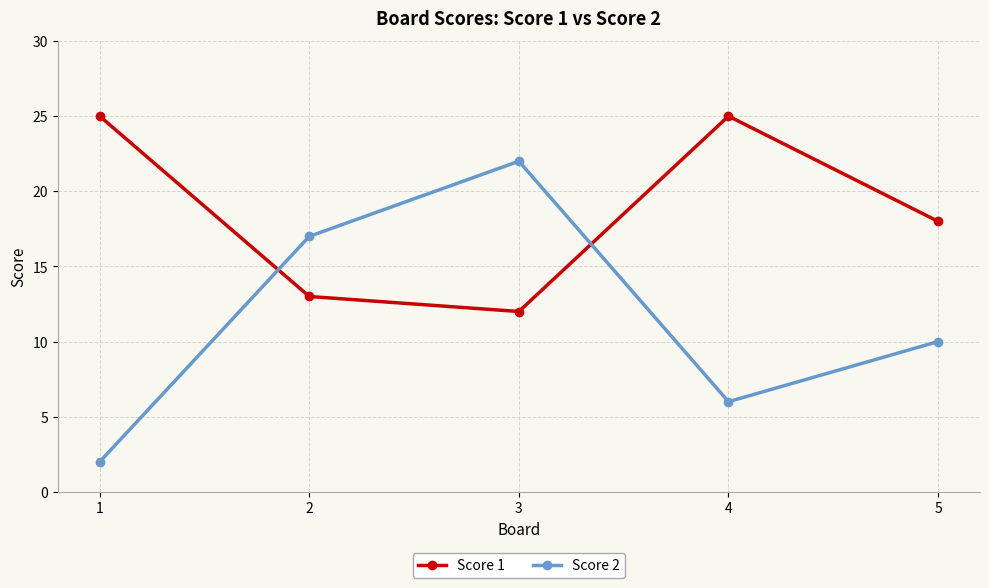

Which series has the largest total across all categories?

Score 1